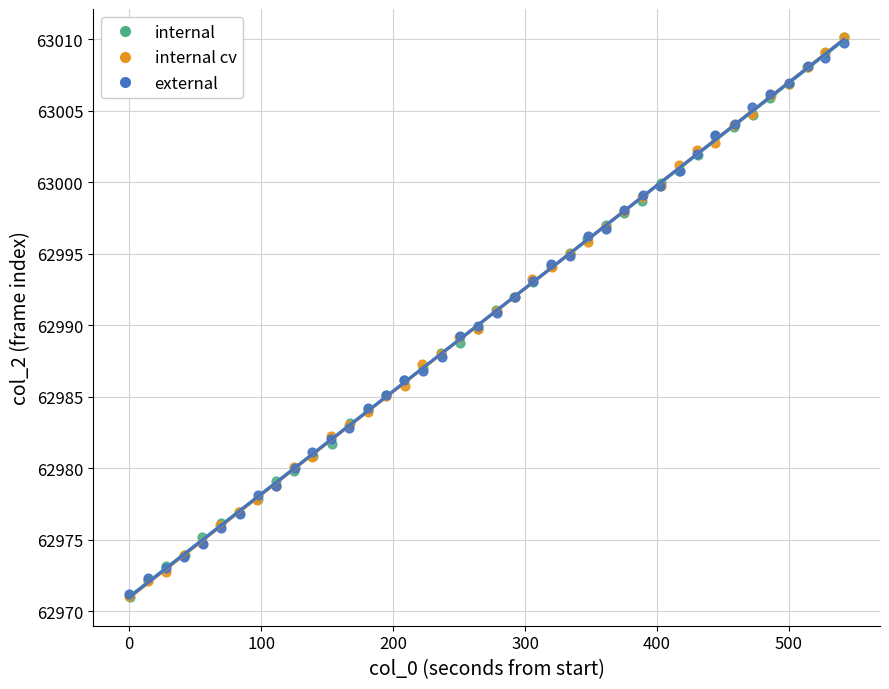

What are all the series names shown in the legend?

internal, internal cv, external